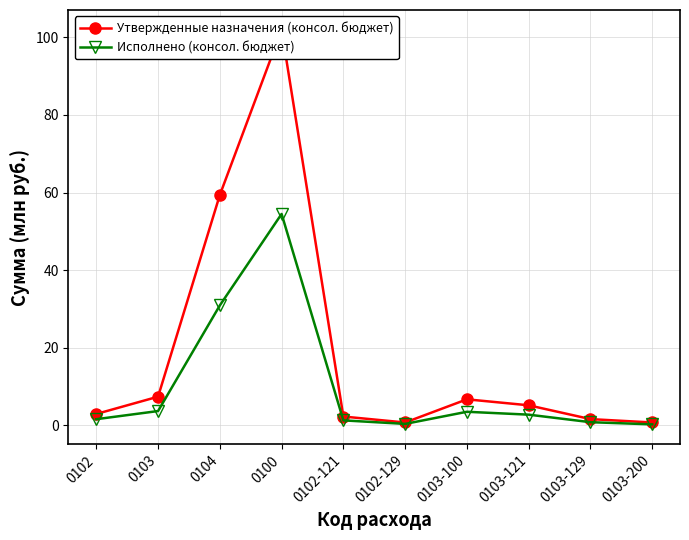

In Исполнено (консол. бюджет), how many points are higher than both neighbors (excluding endpoints)?

2